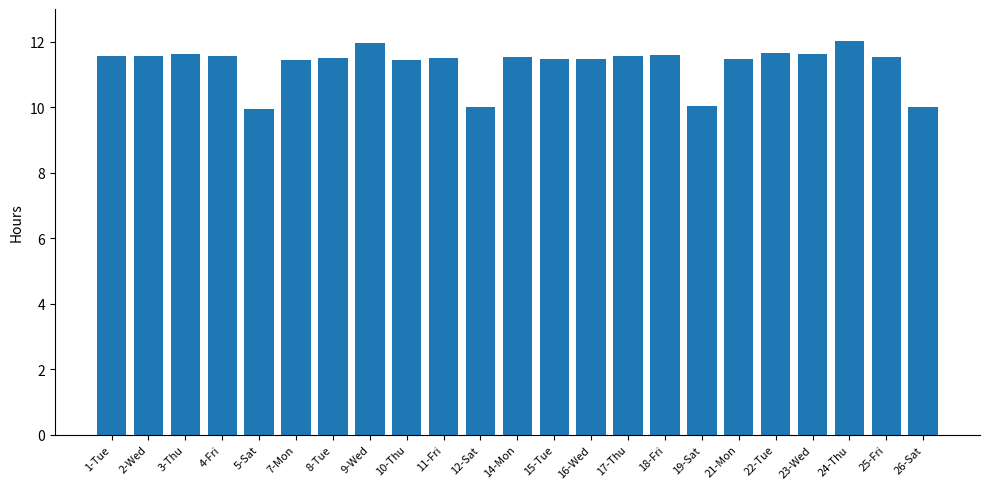

What is the label of the 3rd bar from the left?

3-Thu